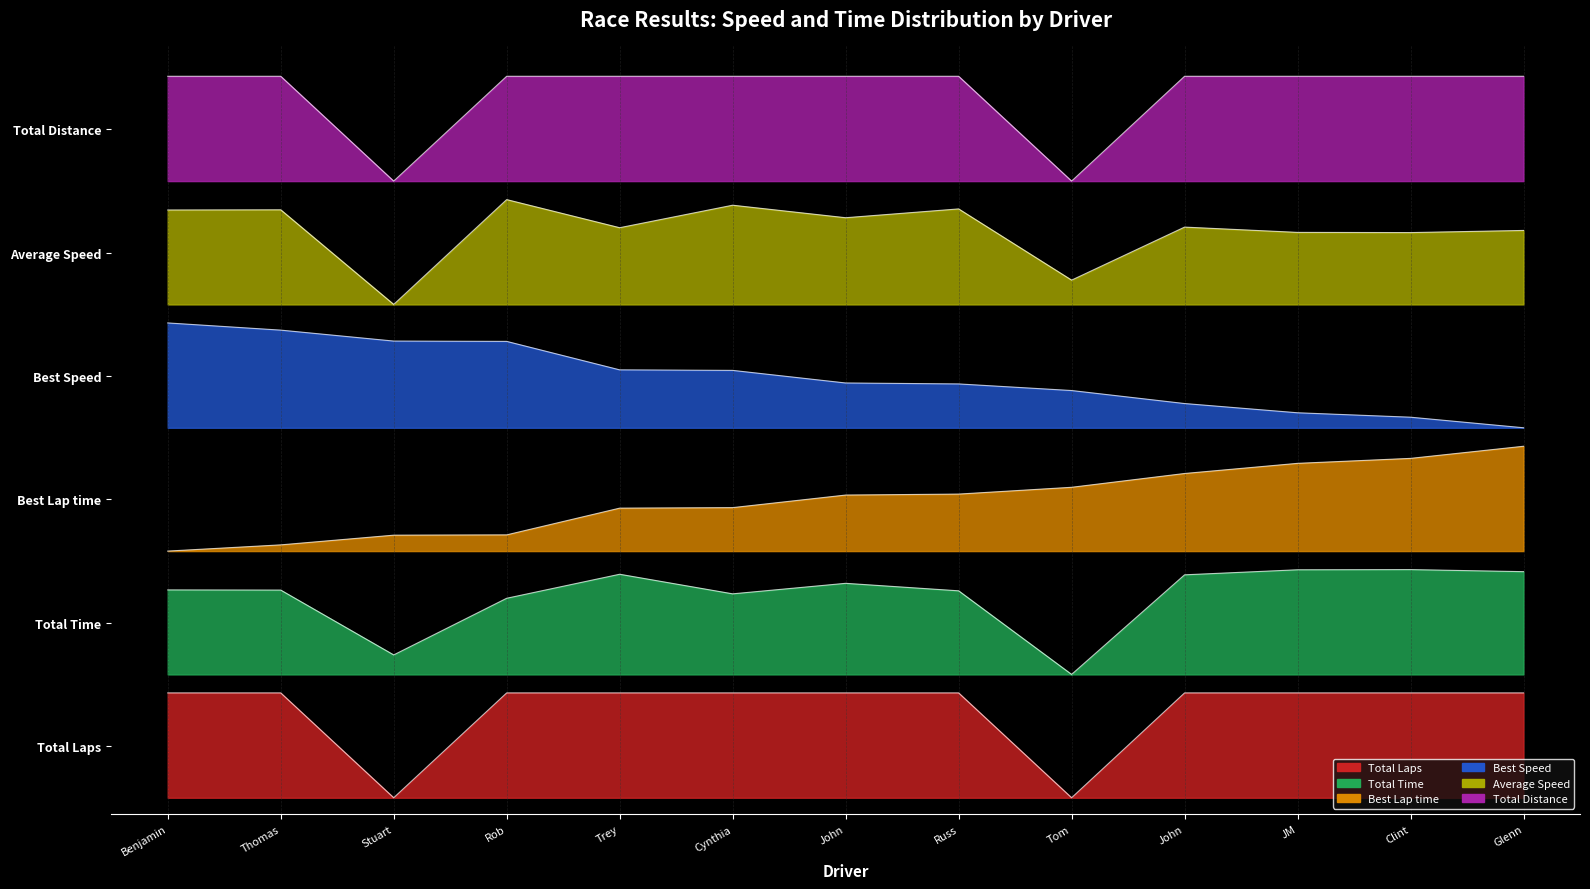

List the labels in order of Total Distance value, largest first.

Benjamin, Thomas, Rob, Trey, Cynthia, John, Russ, John, JM, Clint, Glenn, Stuart, Tom